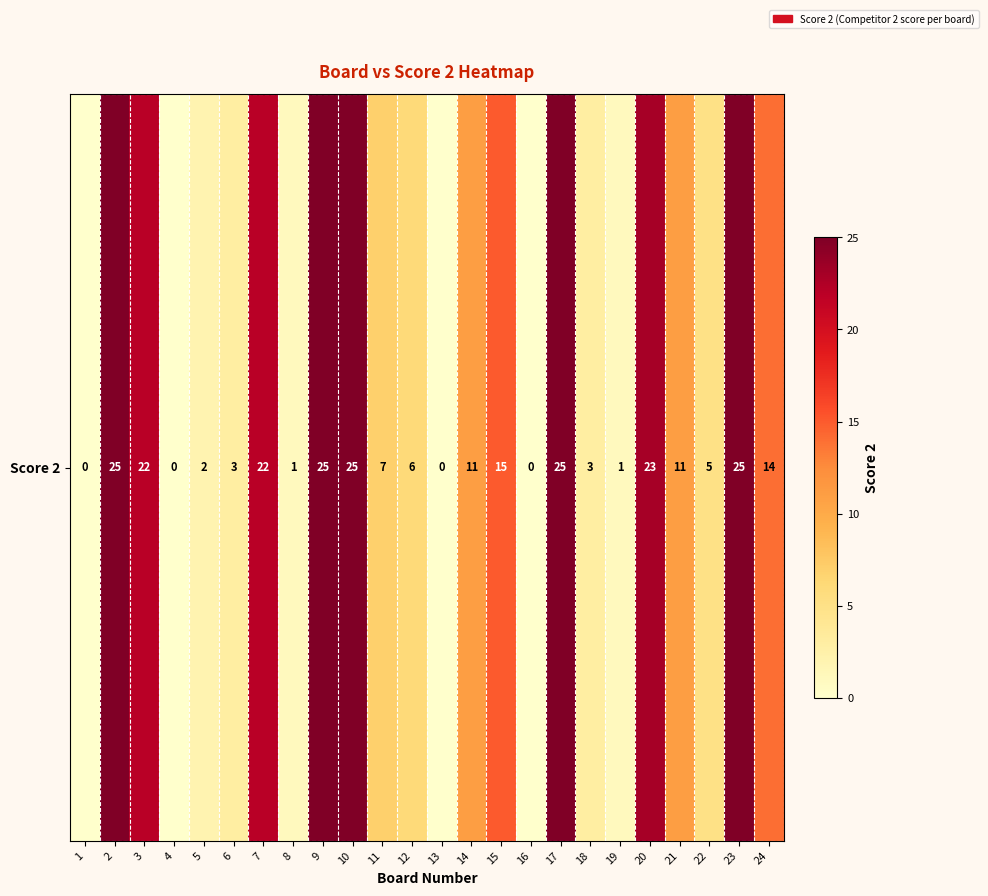

Reading left to right, extract all data points from this chart.

1=0	2=25	3=22	4=0	5=2	6=3	7=22	8=1	9=25	10=25	11=7	12=6	13=0	14=11	15=15	16=0	17=25	18=3	19=1	20=23	21=11	22=5	23=25	24=14